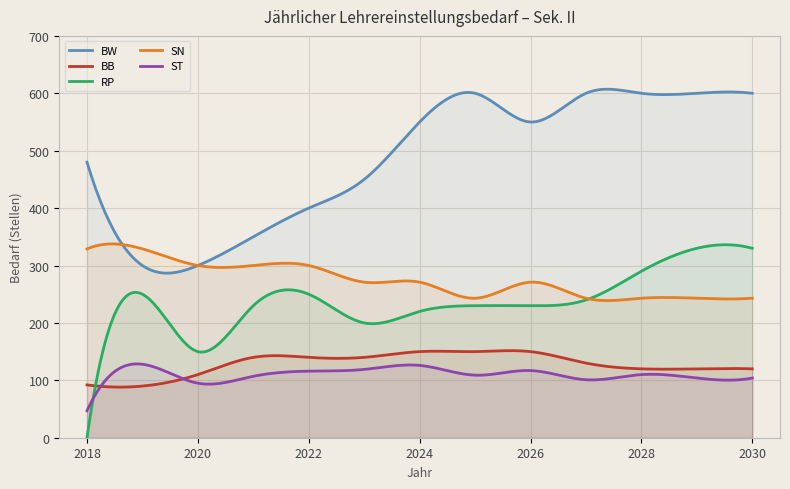

True or false: ST and SN intersect in this chart.

False